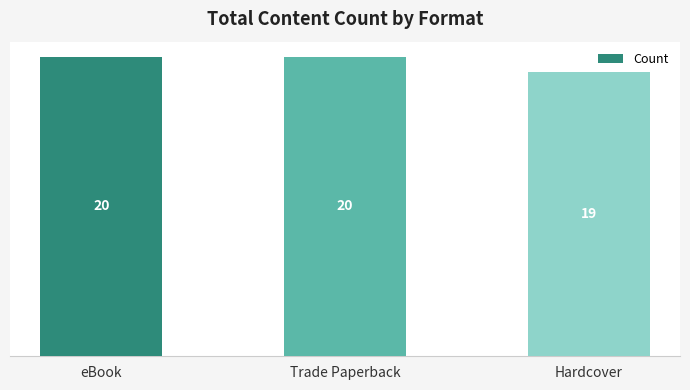

What position from the right is Hardcover?

1